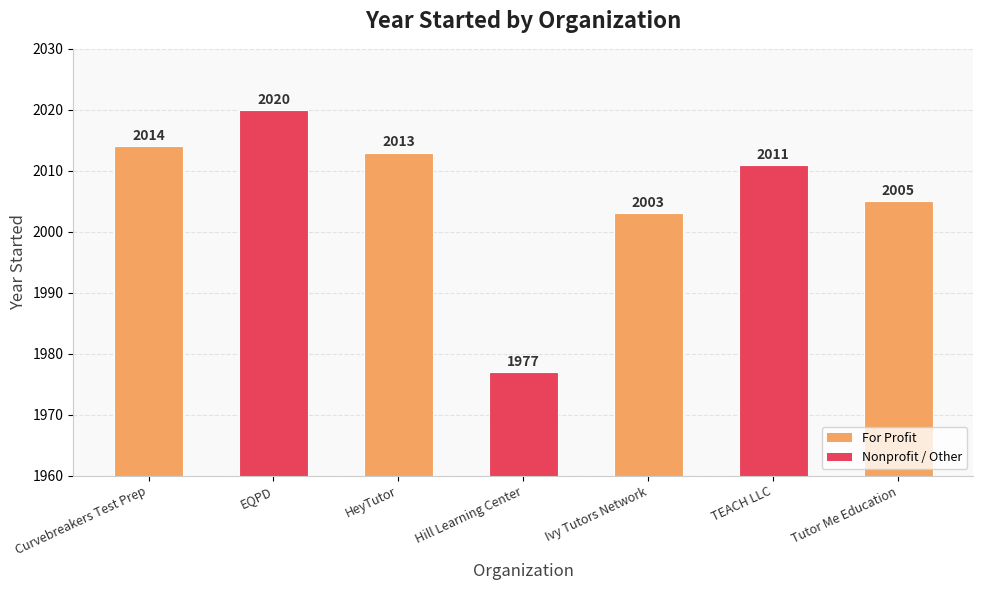

What is the value of the 1st bar from the left?

2014